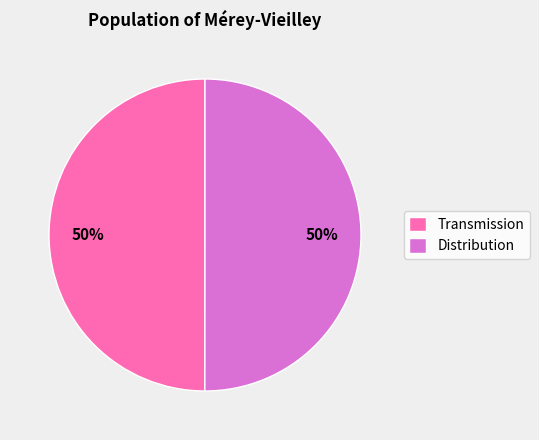

Count the number of slices in the pie.

2